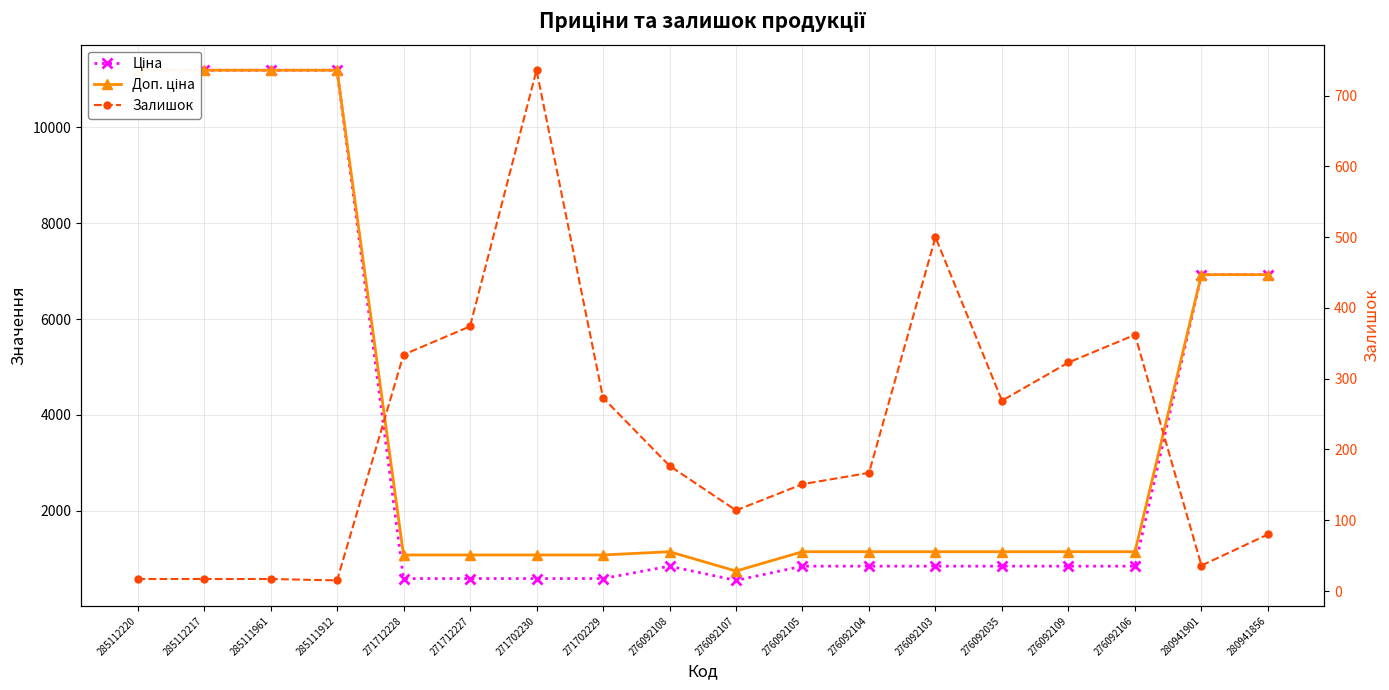

At which category does Доп. ціна reach its first local peak?

276092108